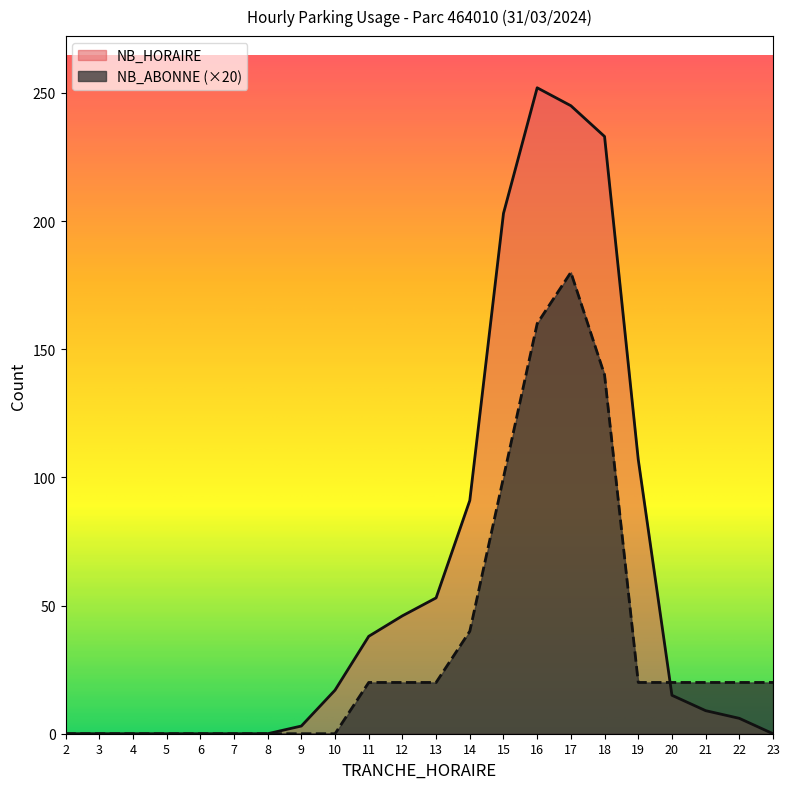

At which label does NB_HORAIRE first exceed 15?

10